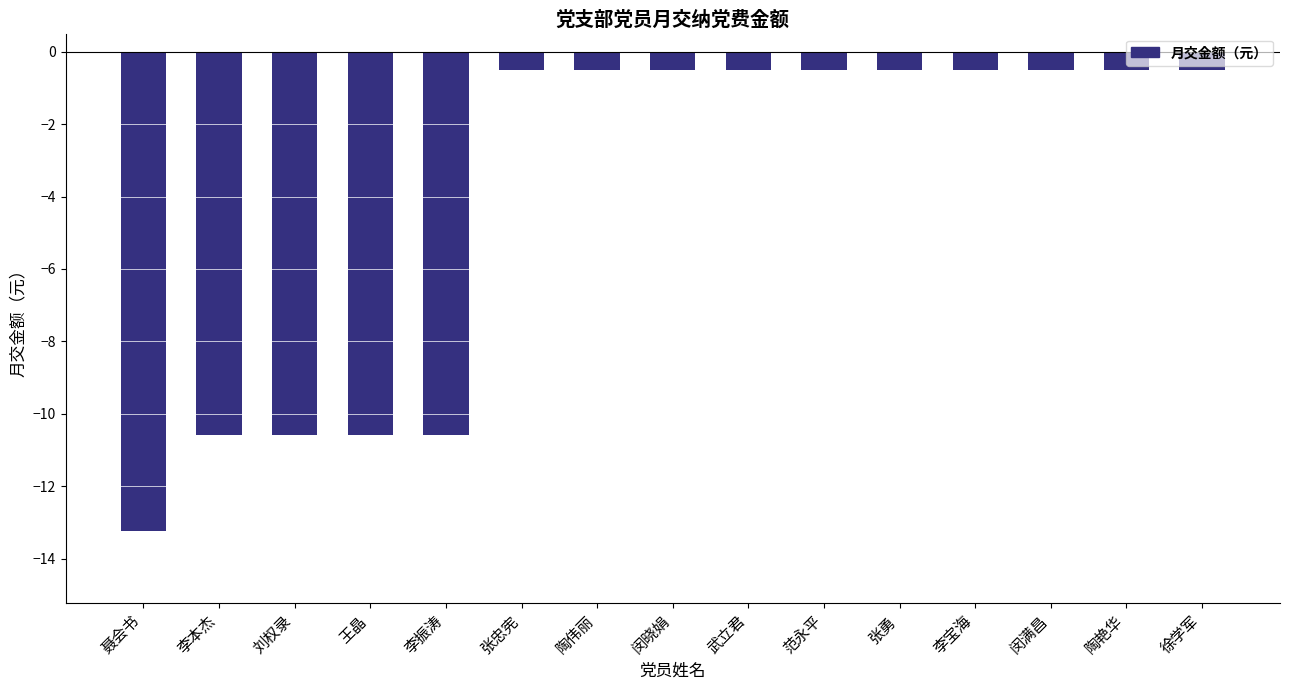

What is the approximate value at 陶艳华?

-0.5